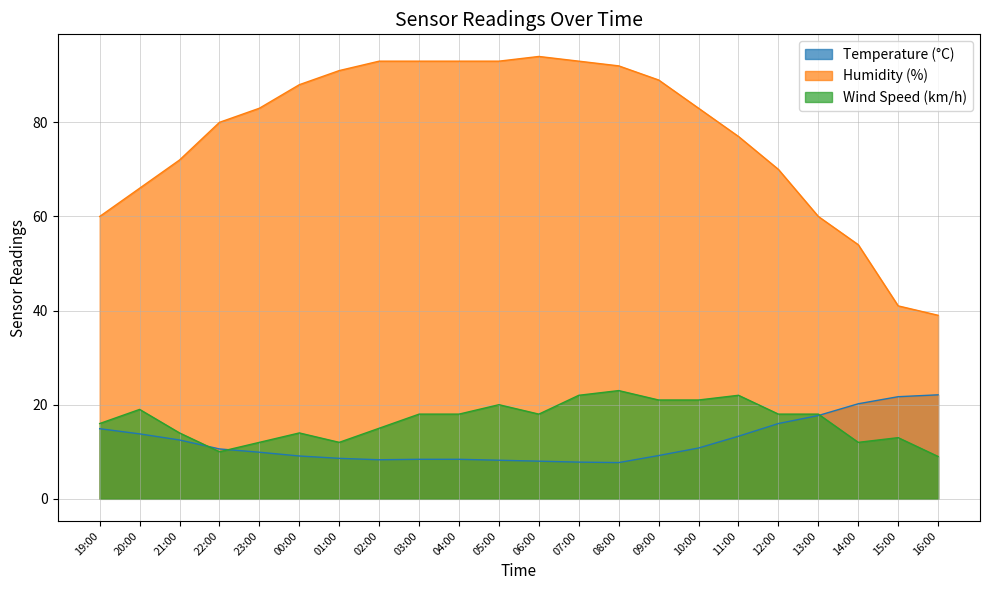

At which category does Humidity (%) reach its first local peak?

06:00